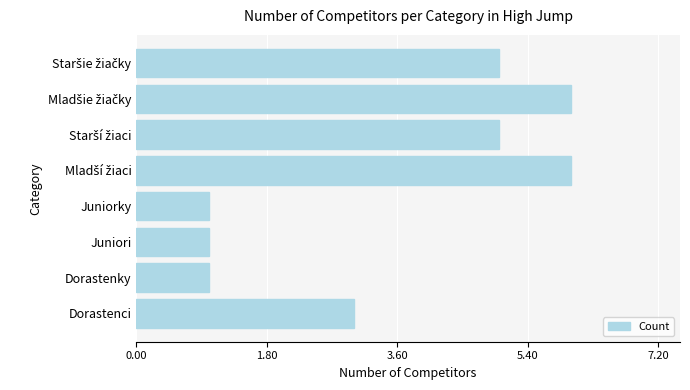

What is the difference between the maximum and minimum values?

5